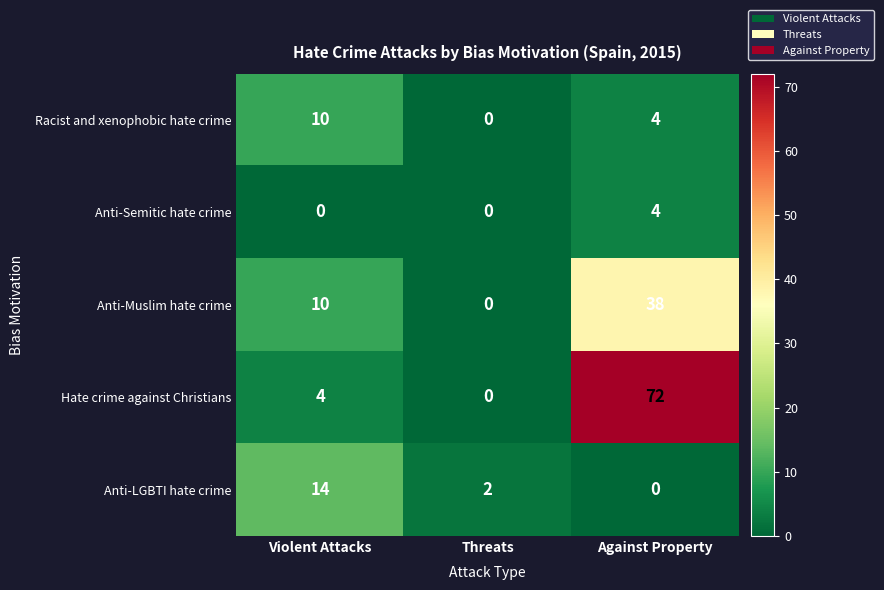

At how many categories does at least one series exceed 70?

1